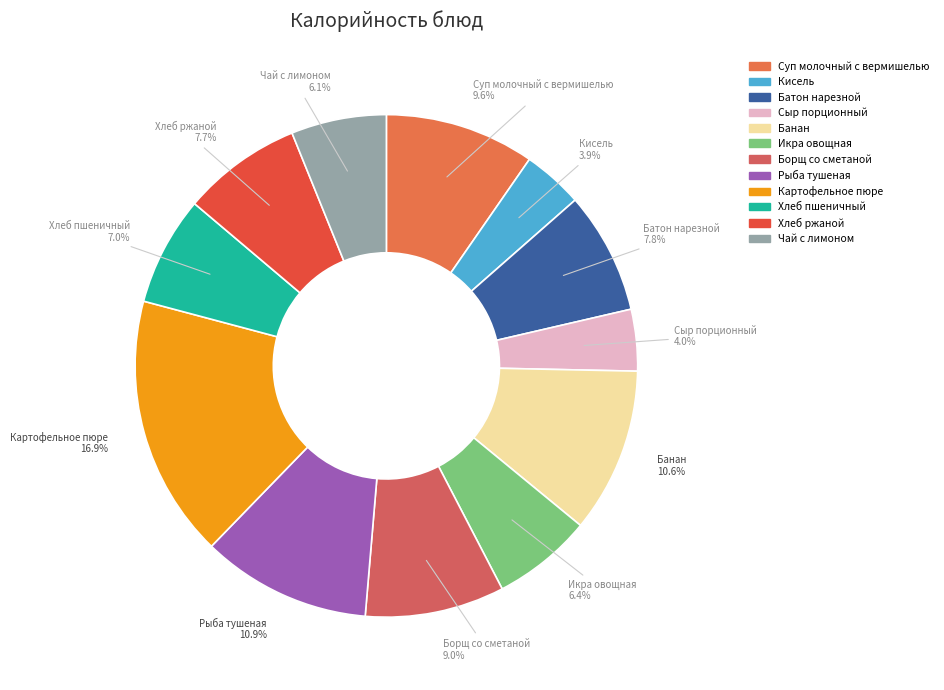

Count the number of slices in the pie.

12